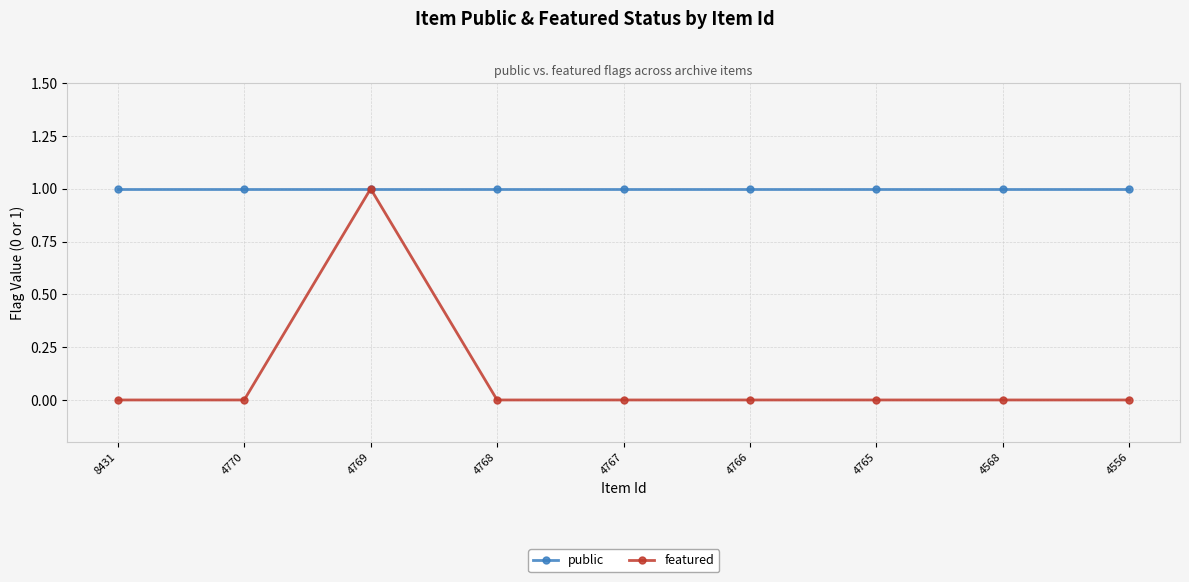

At which category does featured reach its first local peak?

4769